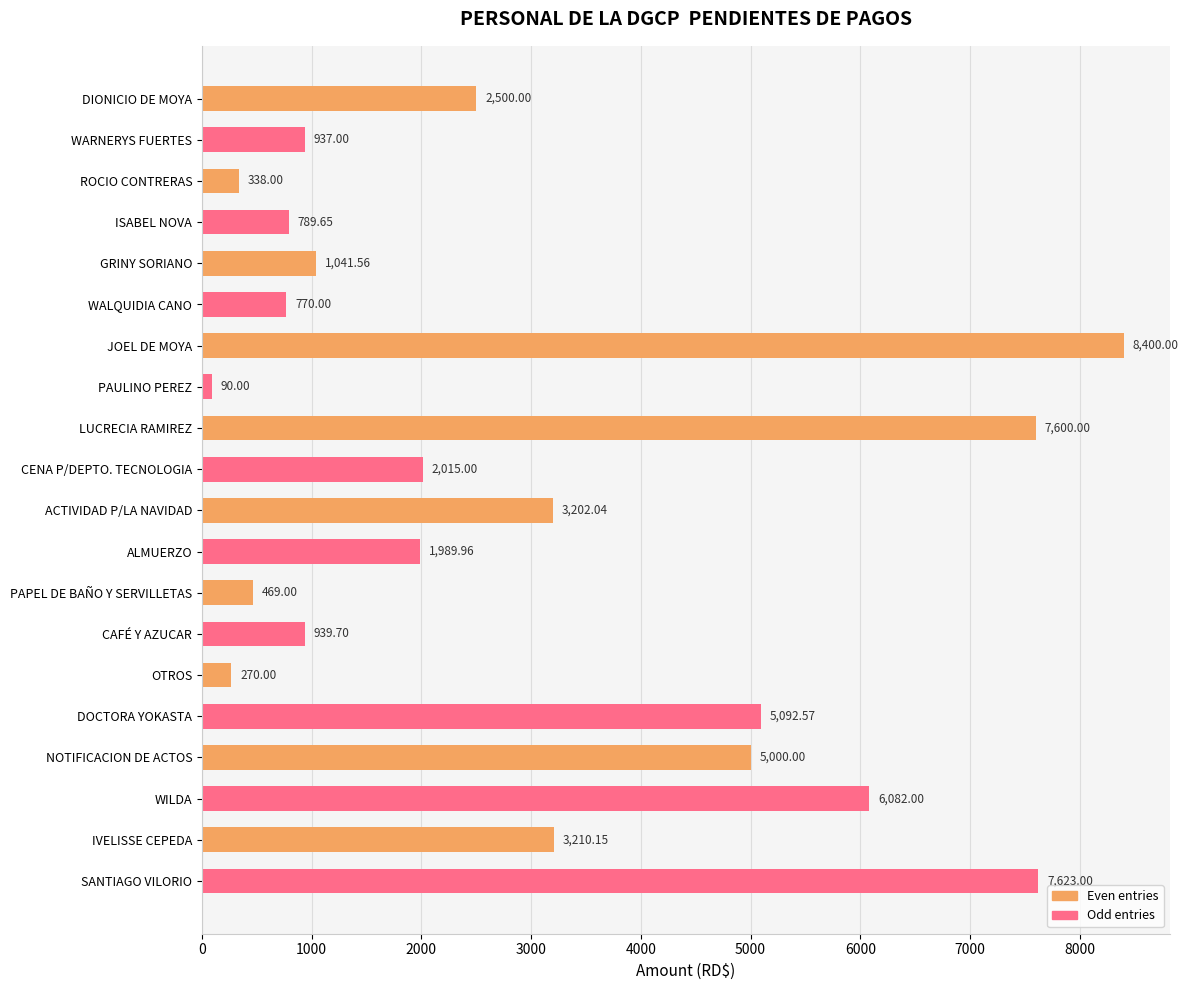

List the series in order of their peak value, highest first.

Even entries, Odd entries